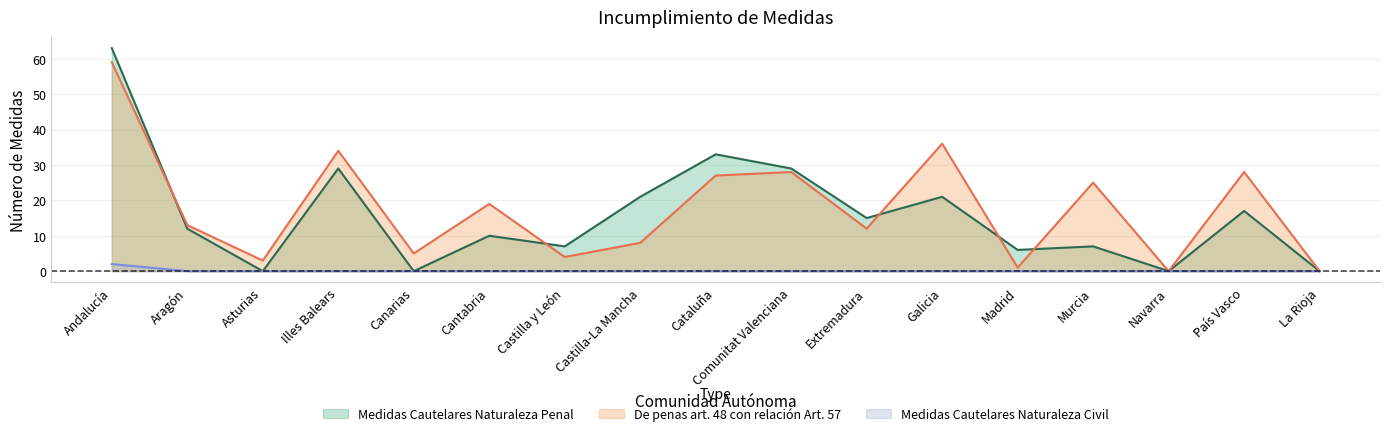

At Aragón, list the series in order from smallest to largest.

Medidas Cautelares Naturaleza Civil, Medidas Cautelares Naturaleza Penal, De penas art. 48 con relación Art. 57